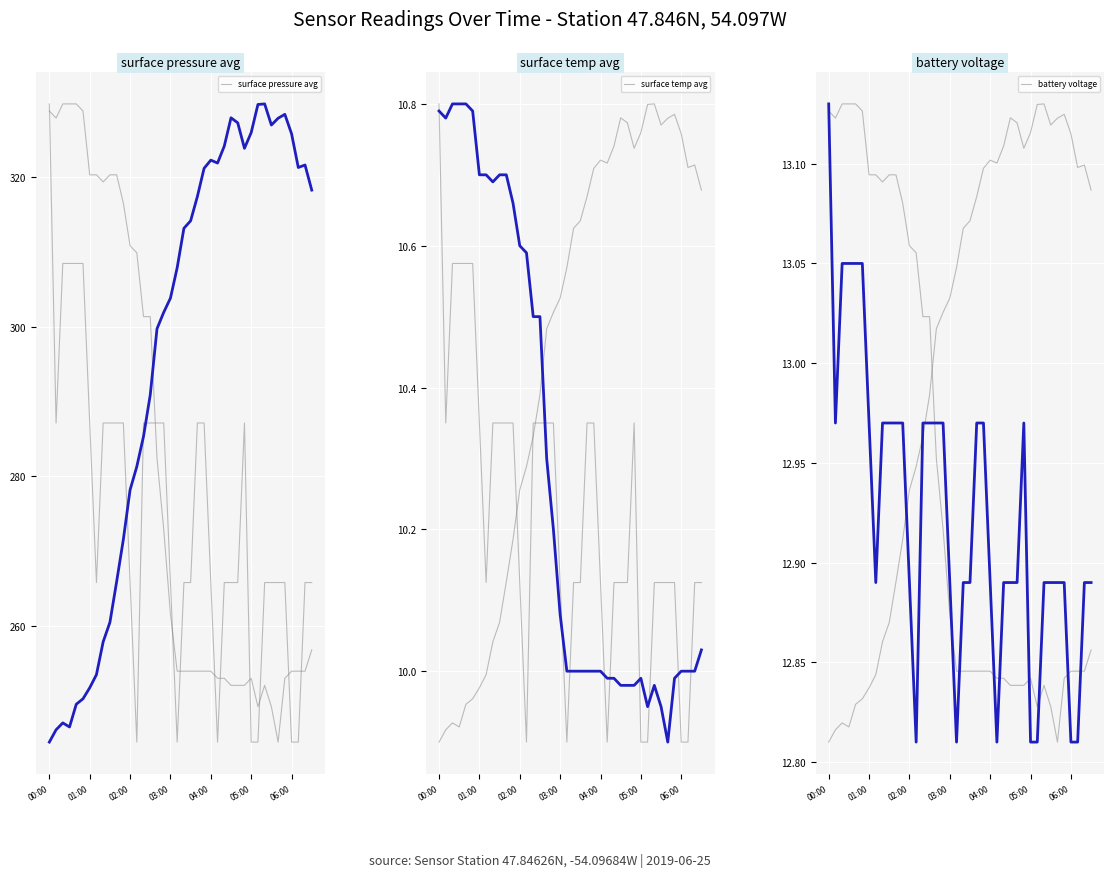

Reading left to right, extract all data points from this chart.

surface_pressure_avg: 244.4	246.1	247.0	246.5	249.5	250.2	251.7	253.5	257.9	260.4	265.9	271.6	278.2	281.3	285.4	290.9	299.7	301.9	303.8	307.9	313.2	314.2	317.4	321.2	322.3	321.9	324.2	328.0	327.3	323.9	326.0	329.7	329.8	327.0	327.9	328.4	325.8	321.3	321.6	318.3
surface_temp_avg: 10.8	10.8	10.8	10.8	10.8	10.8	10.7	10.7	10.7	10.7	10.7	10.7	10.6	10.6	10.5	10.5	10.3	10.2	10.1	10.0	10.0	10.0	10.0	10.0	10.0	10.0	10.0	10.0	10.0	10.0	10.0	9.9	10.0	9.9	9.9	10.0	10.0	10.0	10.0	10.0
battery_voltage: 13.1	13.0	13.1	13.1	13.1	13.1	13.0	12.9	13.0	13.0	13.0	13.0	12.9	12.8	13.0	13.0	13.0	13.0	12.9	12.8	12.9	12.9	13.0	13.0	12.9	12.8	12.9	12.9	12.9	13.0	12.8	12.8	12.9	12.9	12.9	12.9	12.8	12.8	12.9	12.9